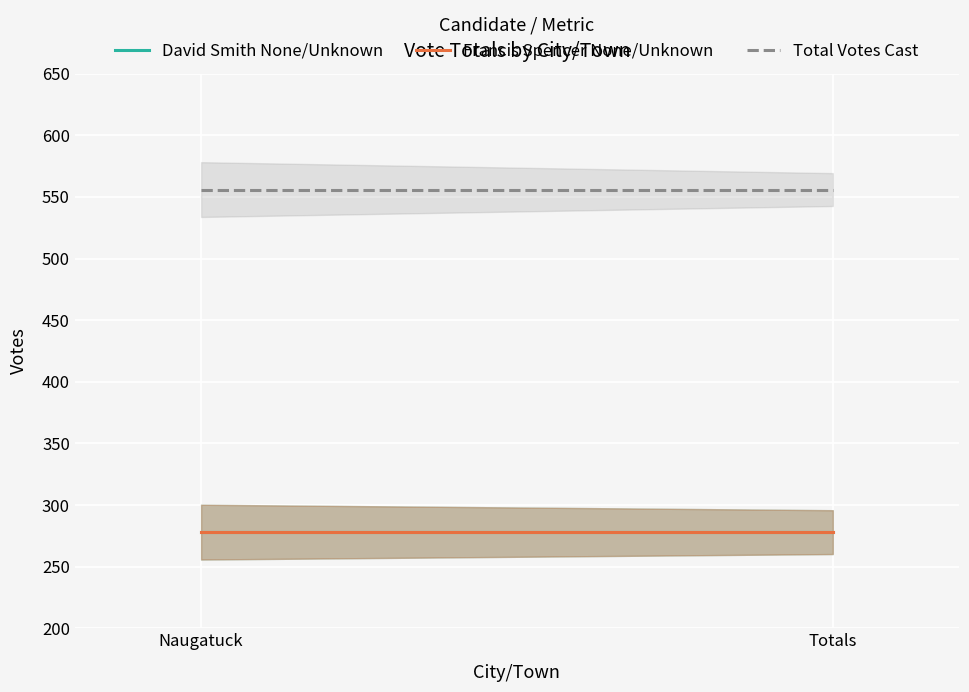

True or false: Total Votes Cast has a value of 793 at Totals.

False